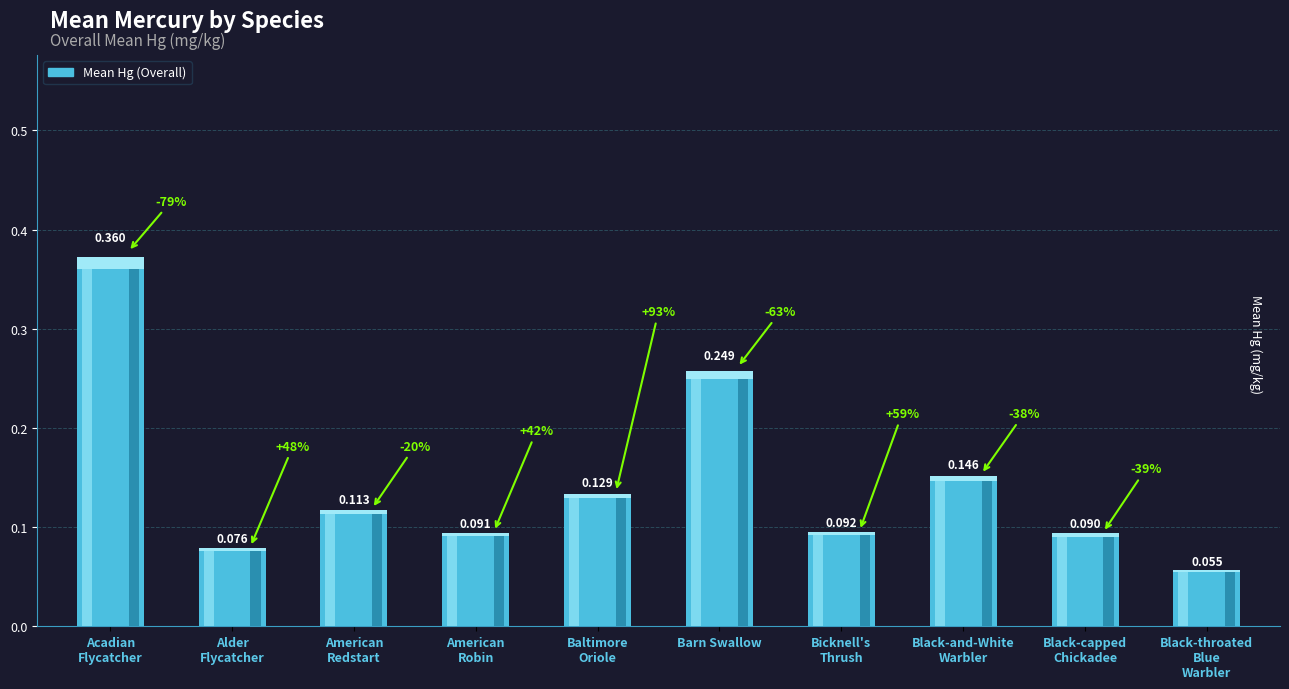

What is the smallest value displayed?

0.1